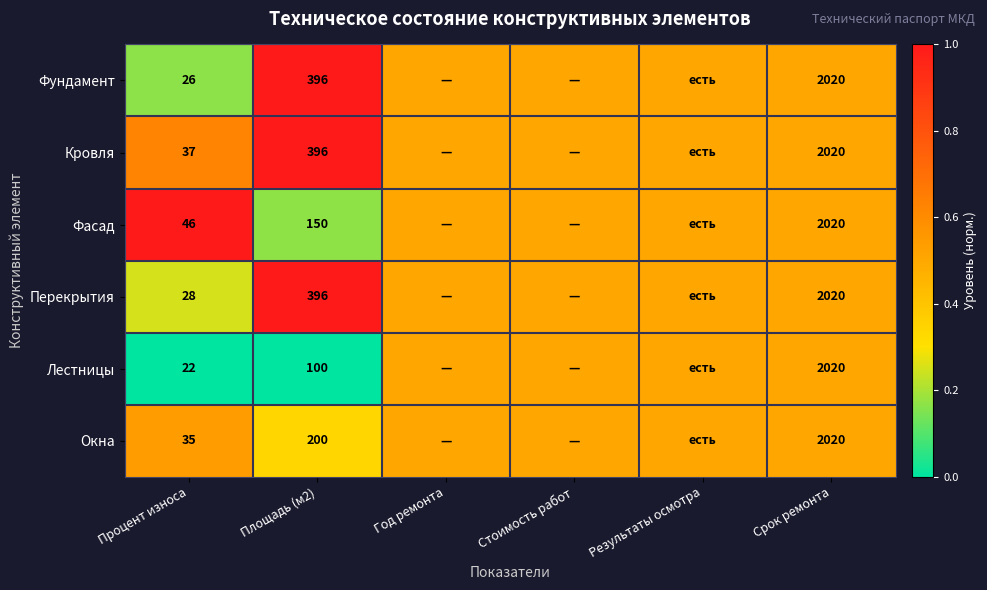

The value of Кровля at Процент износа is 18.5. True or false?

False